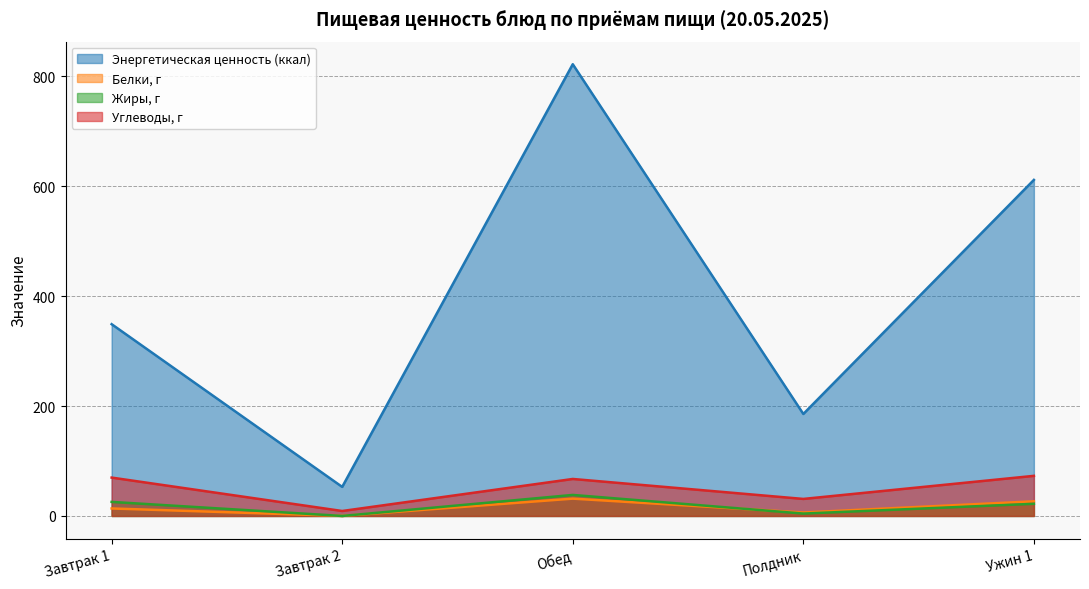

Rank the categories by Белки, г value from lowest to highest.

Завтрак 2, Полдник, Завтрак 1, Ужин 1, Обед